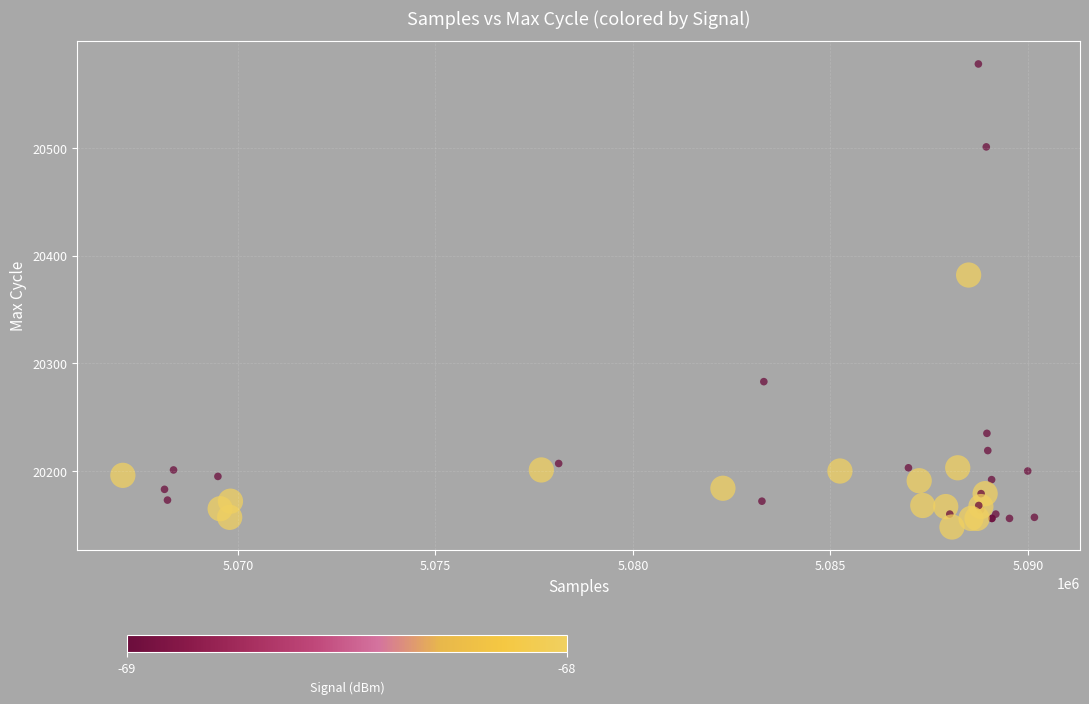

What Y value in the scatter plot is closest to 20363?

20382